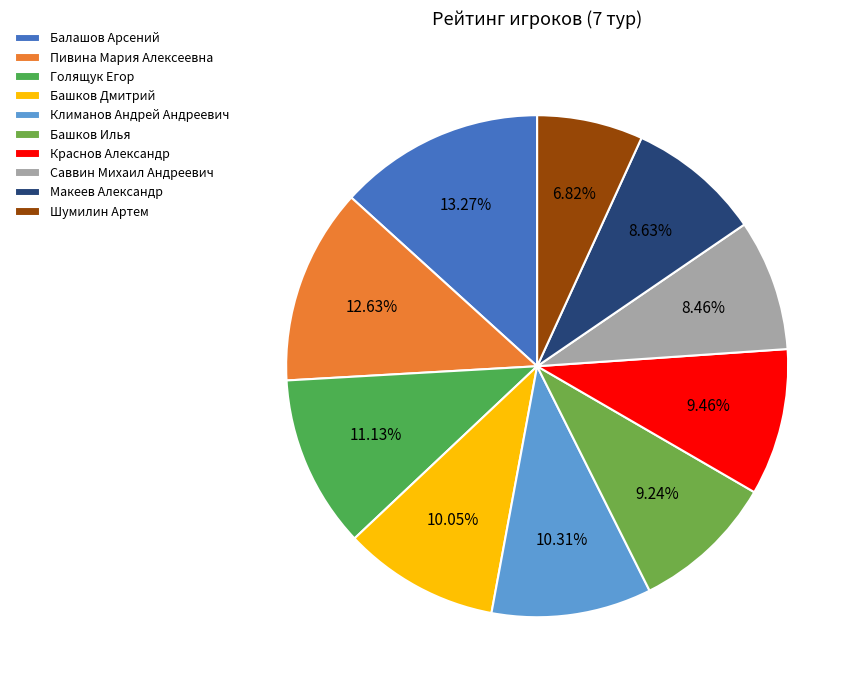

Approximately how many times larger is the value at Башков Дмитрий compared to Башков Илья?

1.1